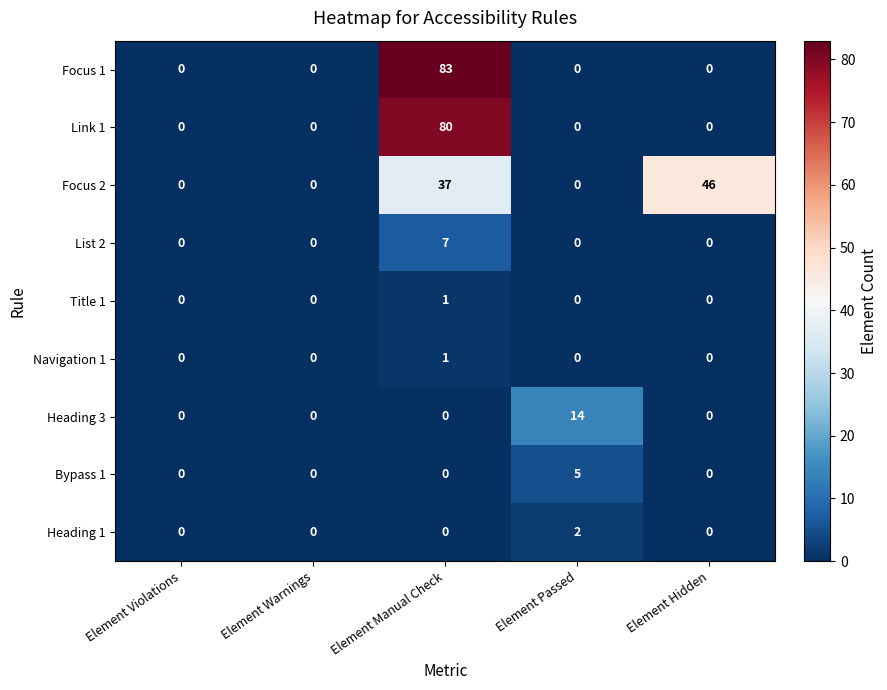

What is the spread (max minus min) of values at Element Hidden?

46